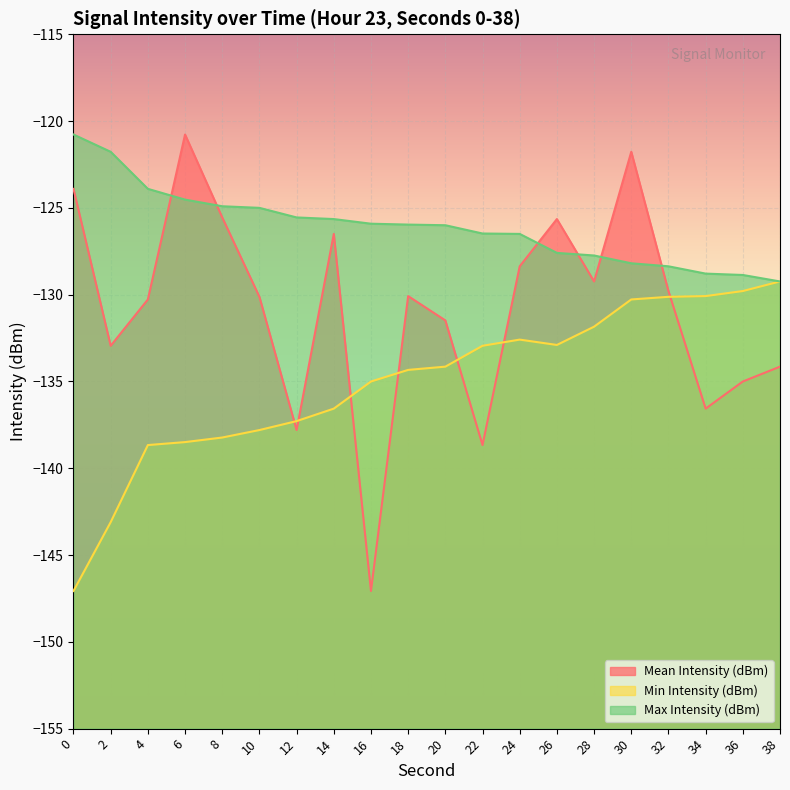

Reading left to right, what are all the values shown in this chart?

Mean Intensity (dBm): 0=-123.9	2=-132.9	4=-130.3	6=-120.8	8=-125.6	10=-130.1	12=-137.8	14=-126.5	16=-147.1	18=-130.1	20=-131.5	22=-138.7	24=-128.4	26=-125.6	28=-129.2	30=-121.8	32=-129.8	34=-136.6	36=-135.0	38=-134.1
Min Intensity (dBm): 0=-147.1	2=-143.1	4=-138.7	6=-138.5	8=-138.2	10=-137.8	12=-137.3	14=-136.6	16=-135.0	18=-134.3	20=-134.1	22=-132.9	24=-132.6	26=-132.9	28=-131.8	30=-130.3	32=-130.1	34=-130.1	36=-129.8	38=-129.2
Max Intensity (dBm): 0=-120.8	2=-121.8	4=-123.9	6=-124.5	8=-124.9	10=-125.0	12=-125.6	14=-125.6	16=-125.9	18=-126.0	20=-126.0	22=-126.5	24=-126.5	26=-127.6	28=-127.7	30=-128.2	32=-128.4	34=-128.8	36=-128.9	38=-129.2